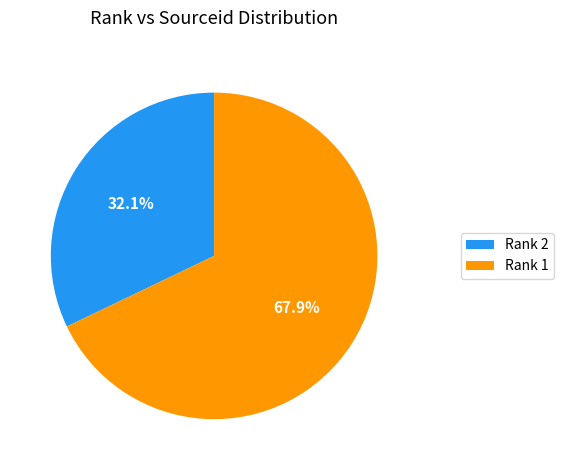

Is there a majority slice in this chart?

Yes